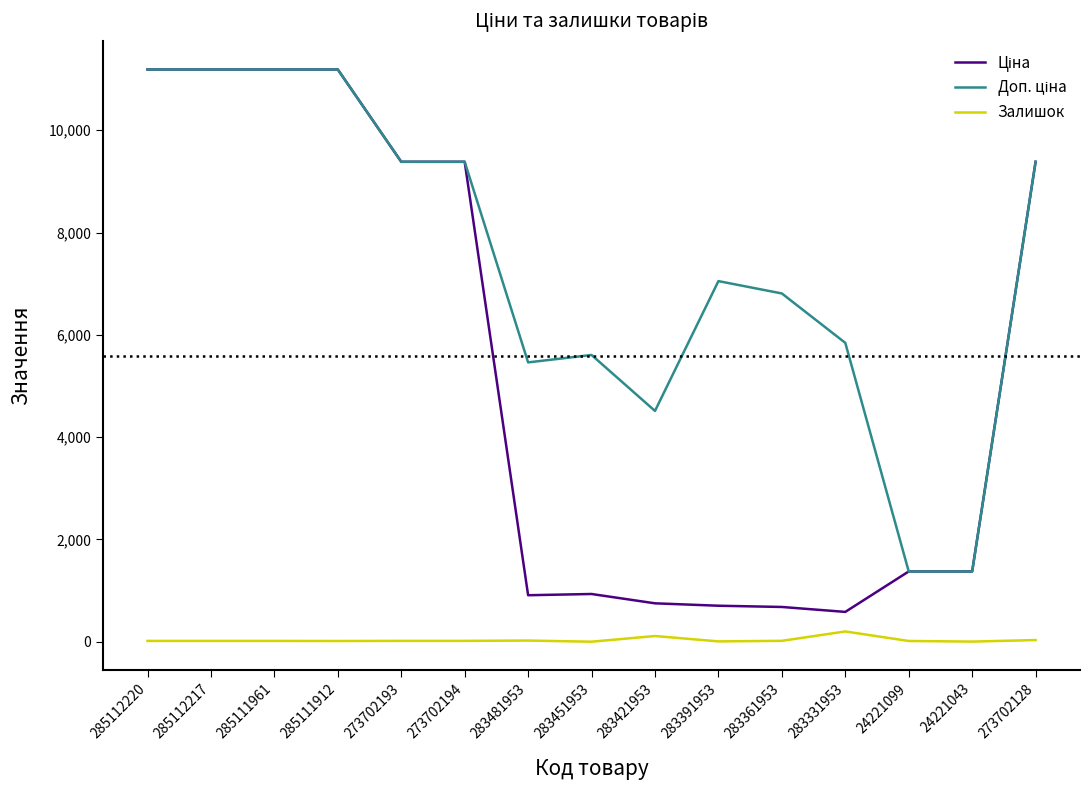

True or false: Залишок has a value of 17.0 at 285111961.

True